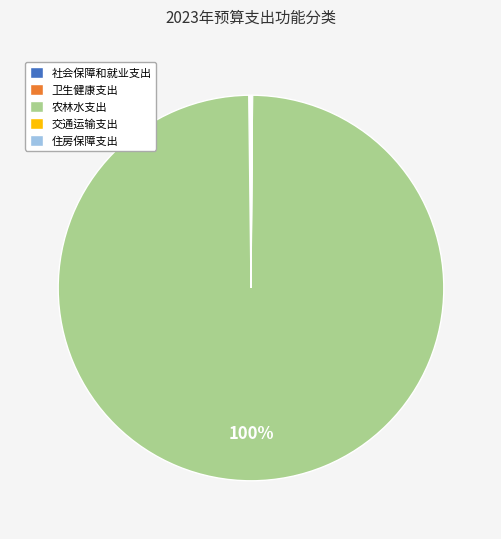

Which category has the biggest portion of the pie?

农林水支出